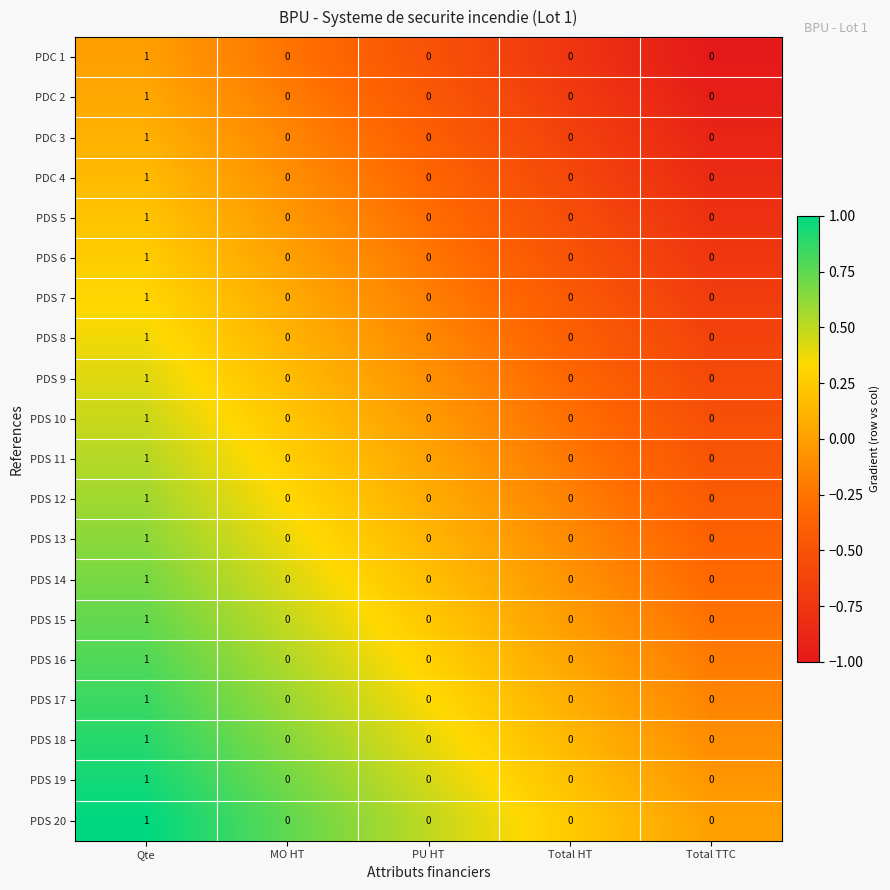

Count the PDS 15 values in the range 0 to 1.

5